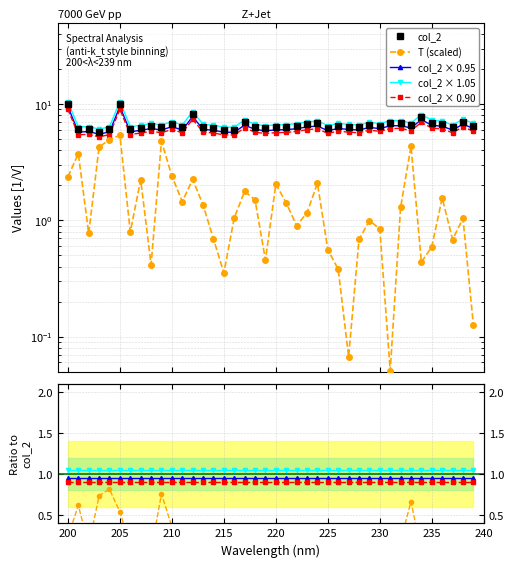

Reading left to right, what are all the values shown in this chart?

10.0	6.1	6.1	5.8	6.1	10.0	6.1	6.3	6.5	6.3	6.7	6.3	8.2	6.4	6.3	6.0	6.0	7.0	6.4	6.2	6.3	6.3	6.5	6.7	6.8	6.2	6.5	6.4	6.3	6.6	6.5	6.8	6.9	6.6	7.7	6.9	6.8	6.3	7.1	6.5